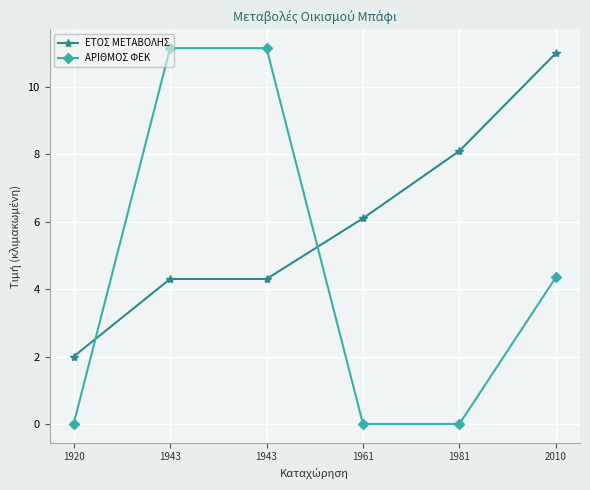

What is the spread (max minus min) of values at 1943?

6.9